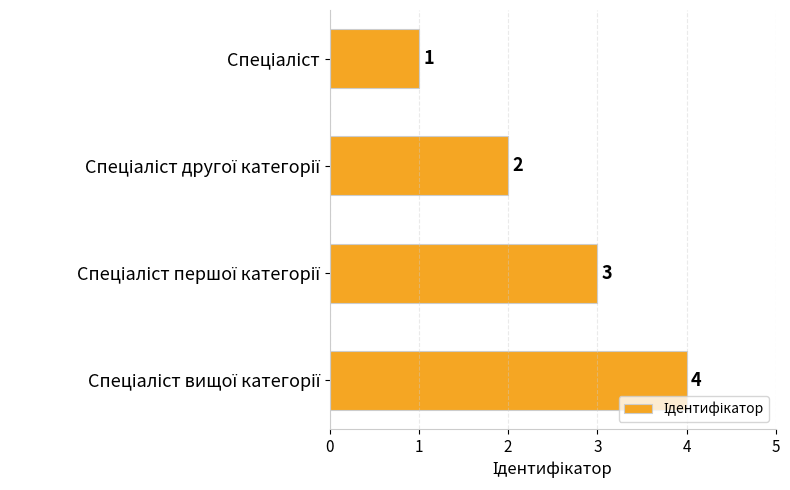

What is the smallest value displayed?

1